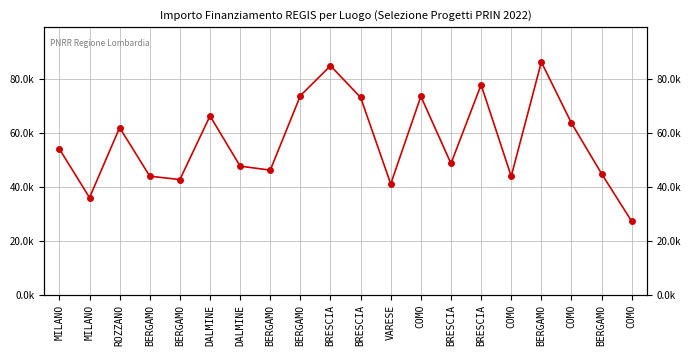

Rank the categories by value from lowest to highest.

COMO, MILANO, VARESE, BERGAMO, COMO, BERGAMO, BERGAMO, BERGAMO, DALMINE, BRESCIA, MILANO, ROZZANO, COMO, DALMINE, BRESCIA, COMO, BERGAMO, BRESCIA, BRESCIA, BERGAMO